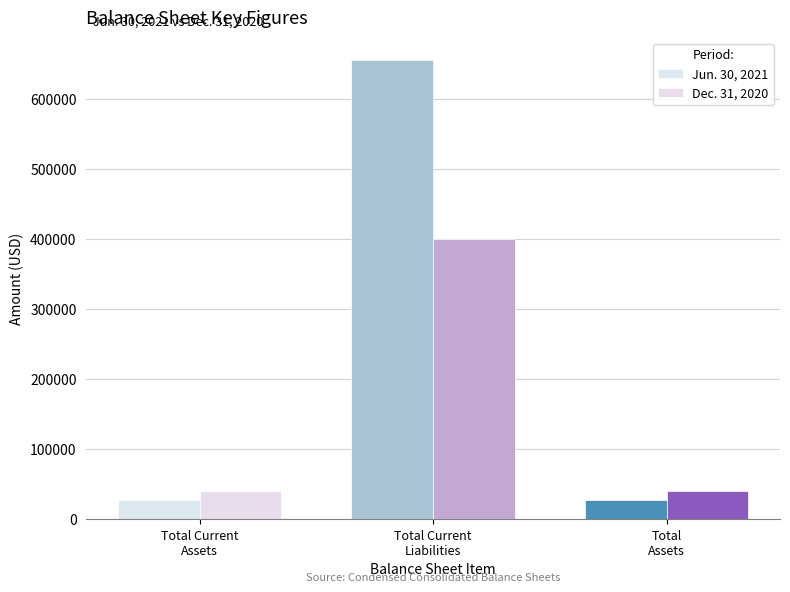

At which category is the sum across all series the highest?

Total Current
Liabilities